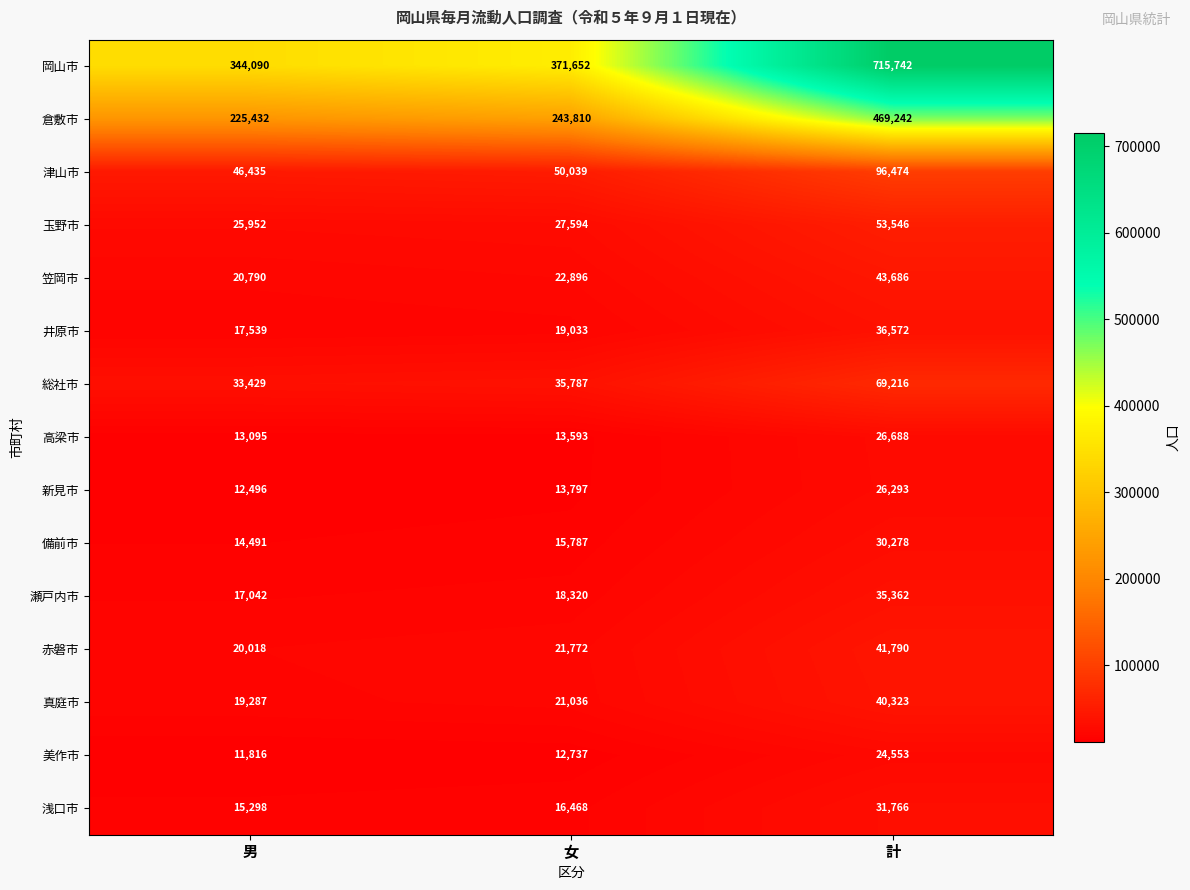

How many data points in 美作市 are less than 12737?

1